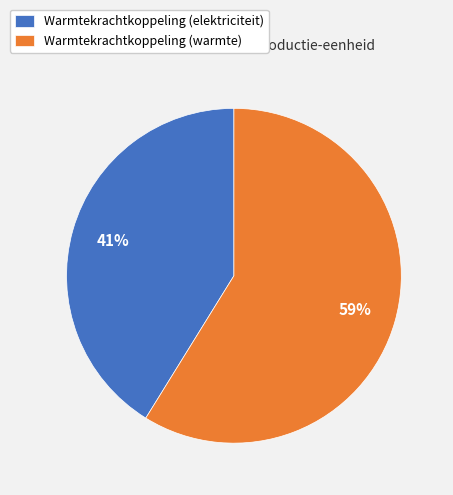

Between Warmtekrachtkoppeling (warmte) and Warmtekrachtkoppeling (elektriciteit), which is larger?

Warmtekrachtkoppeling (warmte)